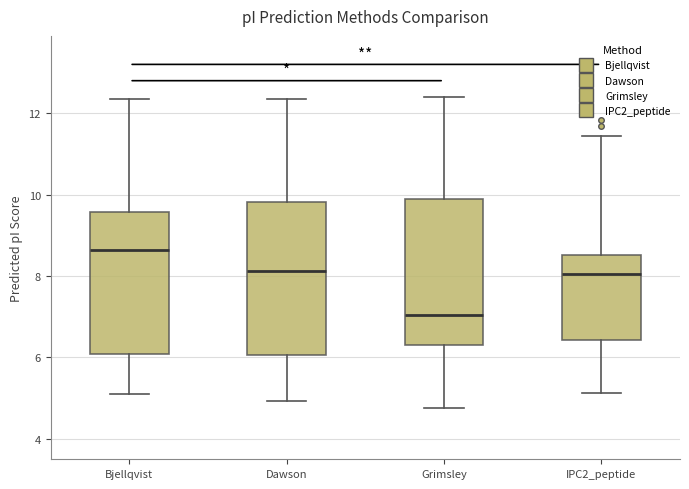

Reading left to right, read every box against the y-axis: the position of its median line, the range the box covers, and the ends of its whiskers. The values are not printed on the chart, so give them approximately, as read against the axis.

Bjellqvist: median 8.6, box 6.0 to 9.6, whiskers 5.0 to 12.4
Dawson: median 8.2, box 6.0 to 9.8, whiskers 5.0 to 12.4
Grimsley: median 7.0, box 6.2 to 9.8, whiskers 4.8 to 12.4
IPC2_peptide: median 8.0, box 6.4 to 8.6, whiskers 5.2 to 11.4